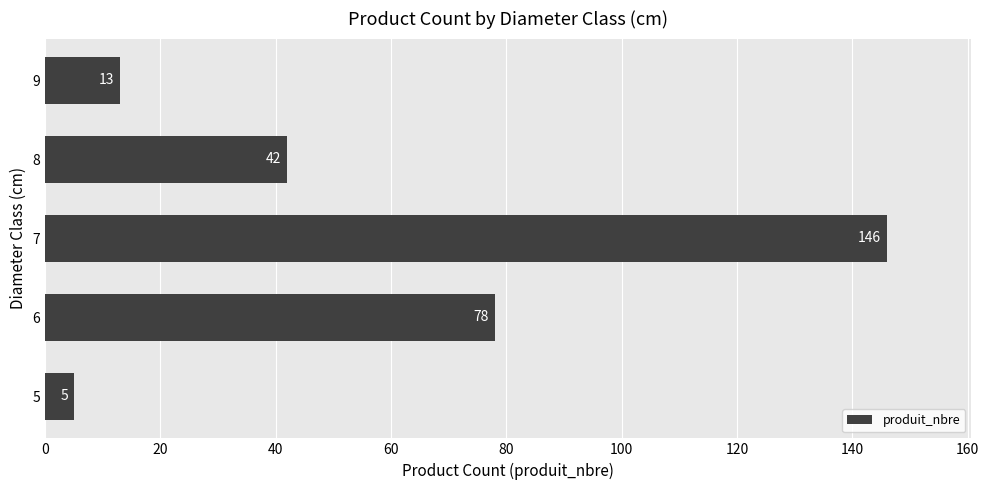

Which has a higher value, 5 or 8?

8